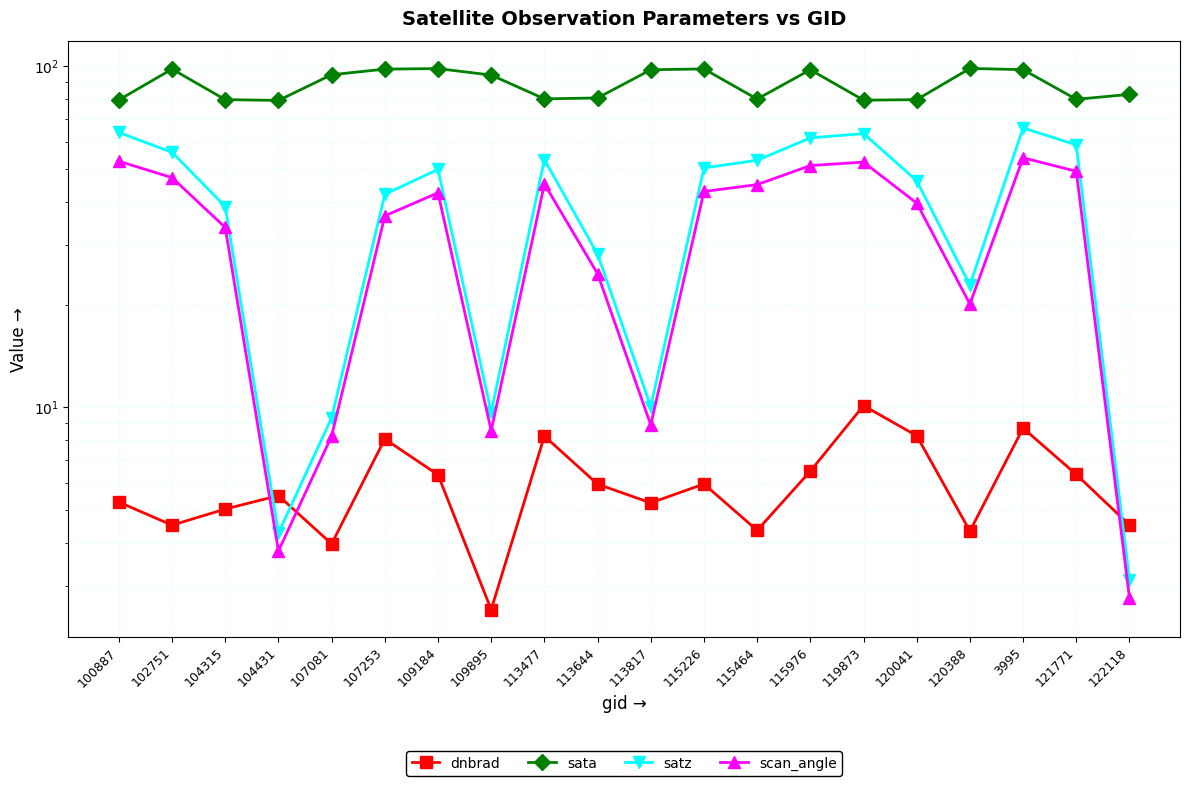

What is the value of the scan_angle point at the 7th from the left?

42.5